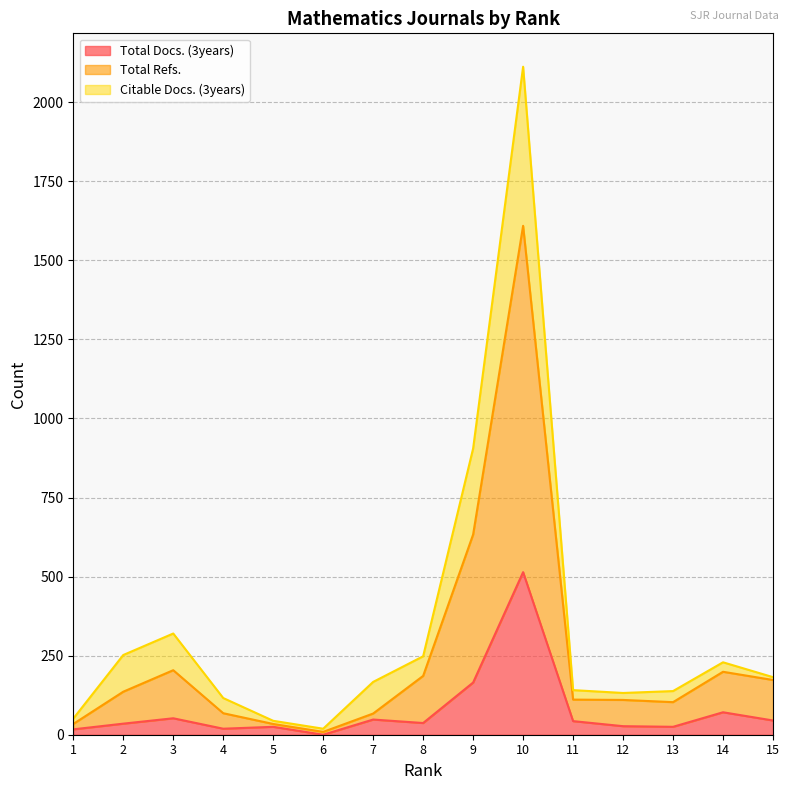

At which label is Total Docs. (3years) closest to 257?

9